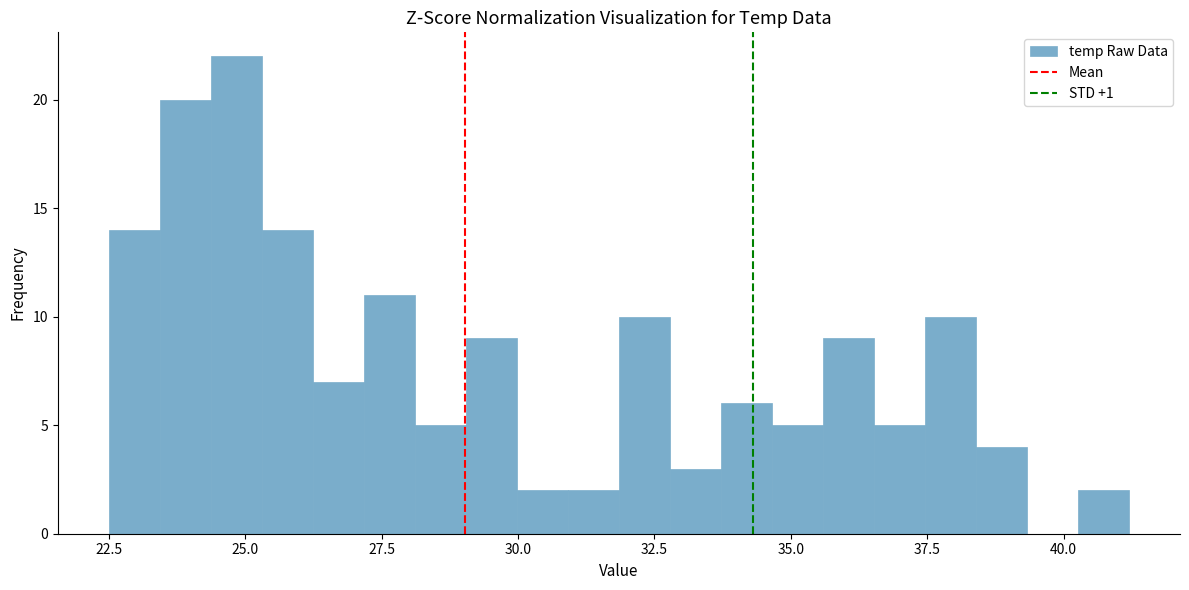

Read against the x-axis, roughly where is the centre of the tallest bar?

25.0